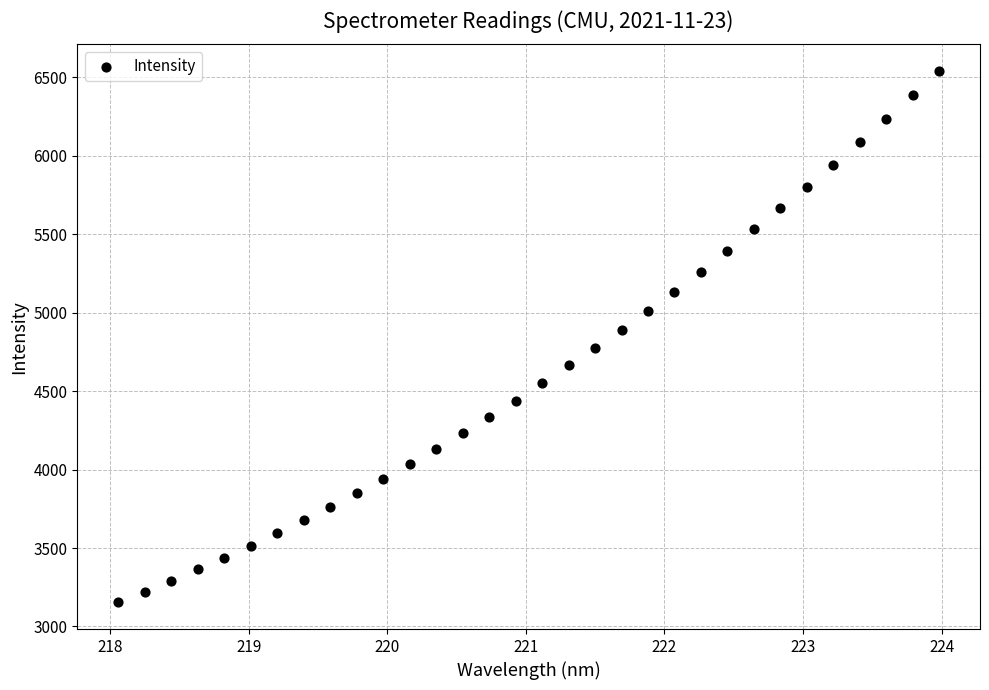

How many points are shown in the scatter plot?

32